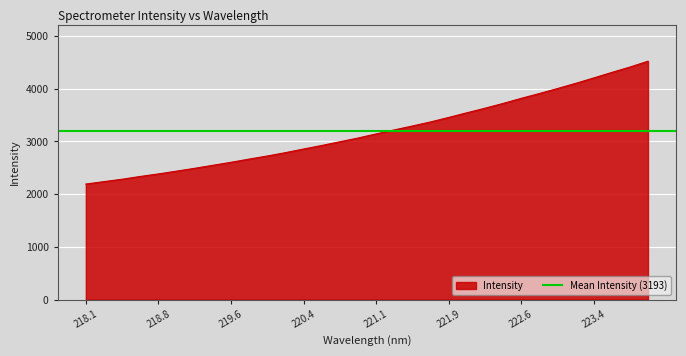

Count the number of categories in the chart.

32